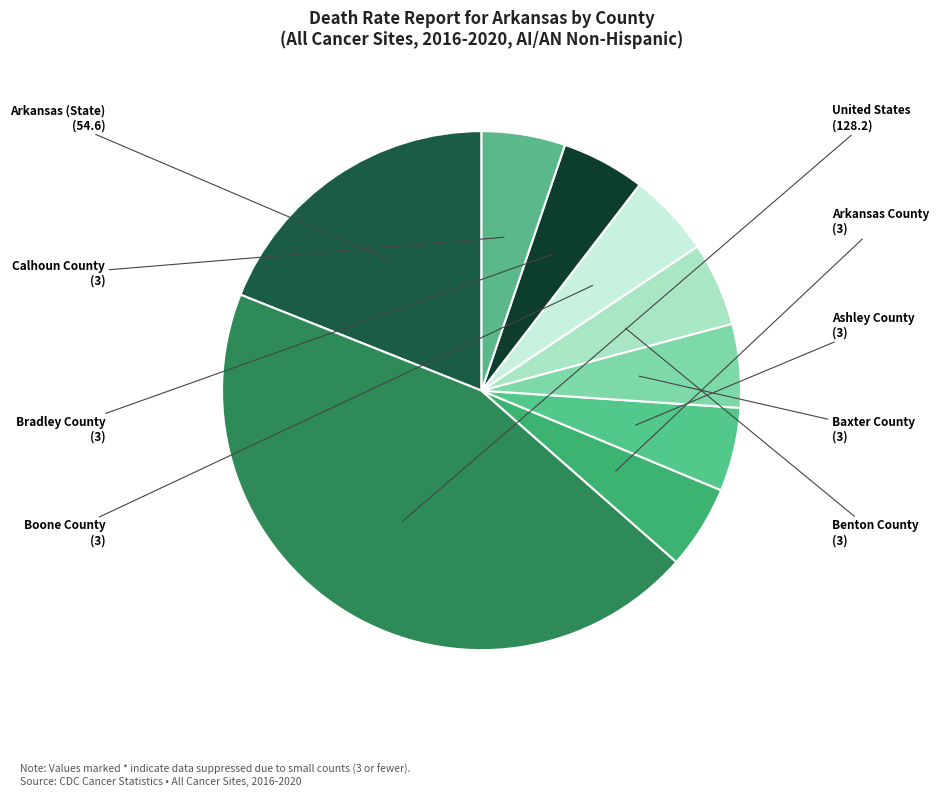

Which slice is the largest?

United States